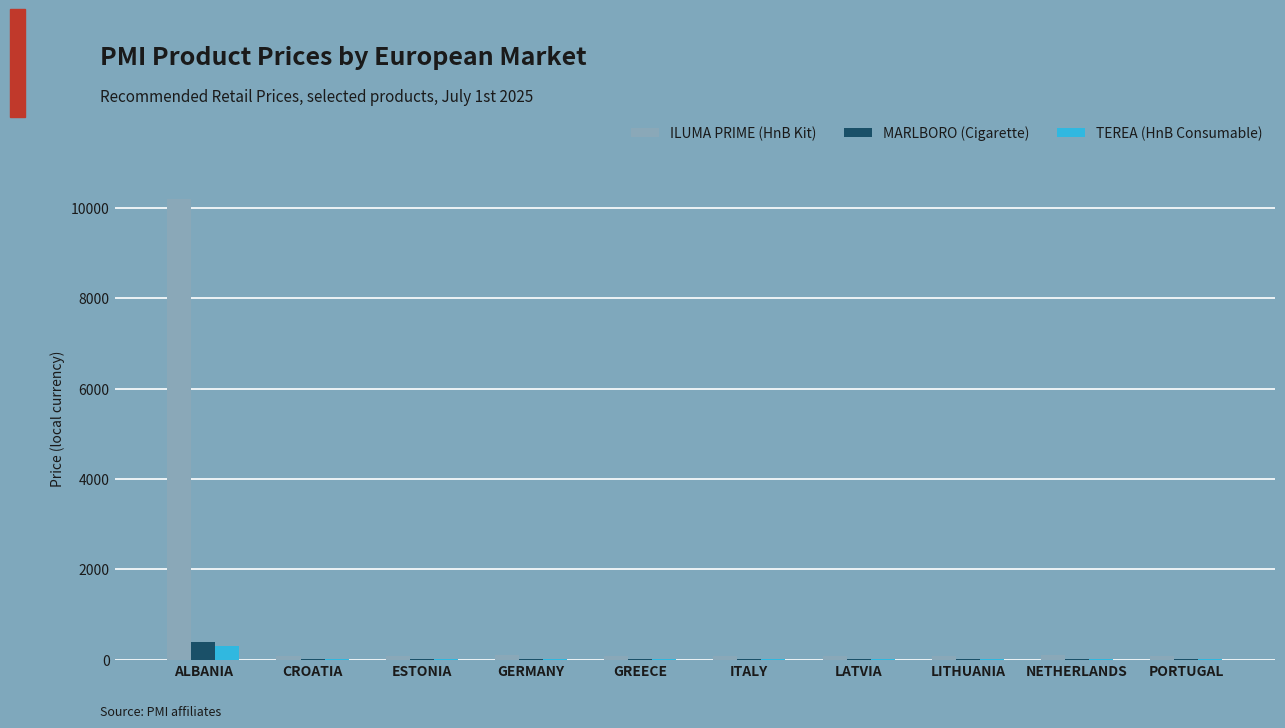

The ILUMA PRIME (HnB Kit) series shows 6674.2 at ALBANIA. True or false?

False